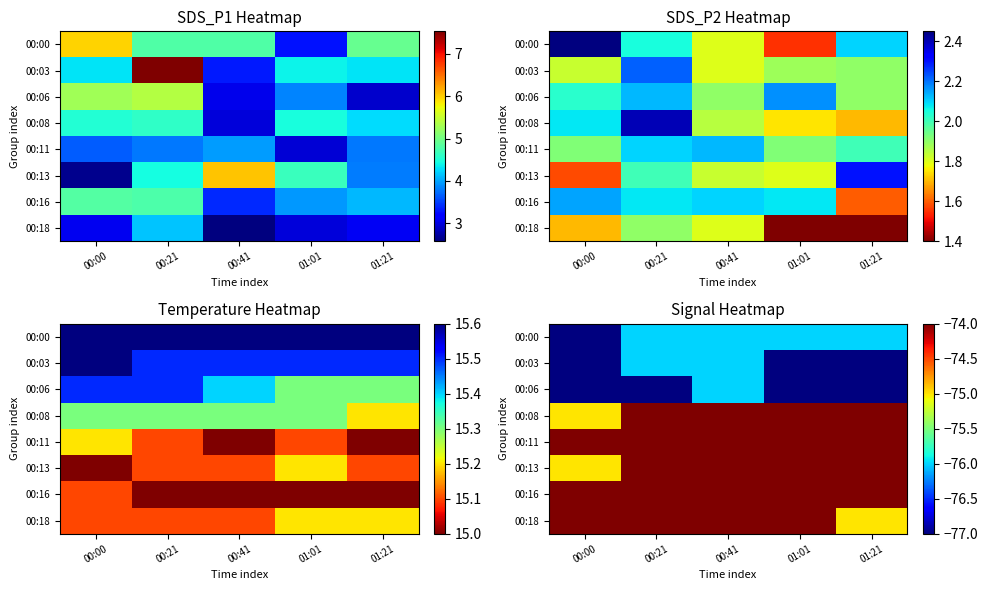

True or false: 00:18 has a value of -120 at 00:21.

False